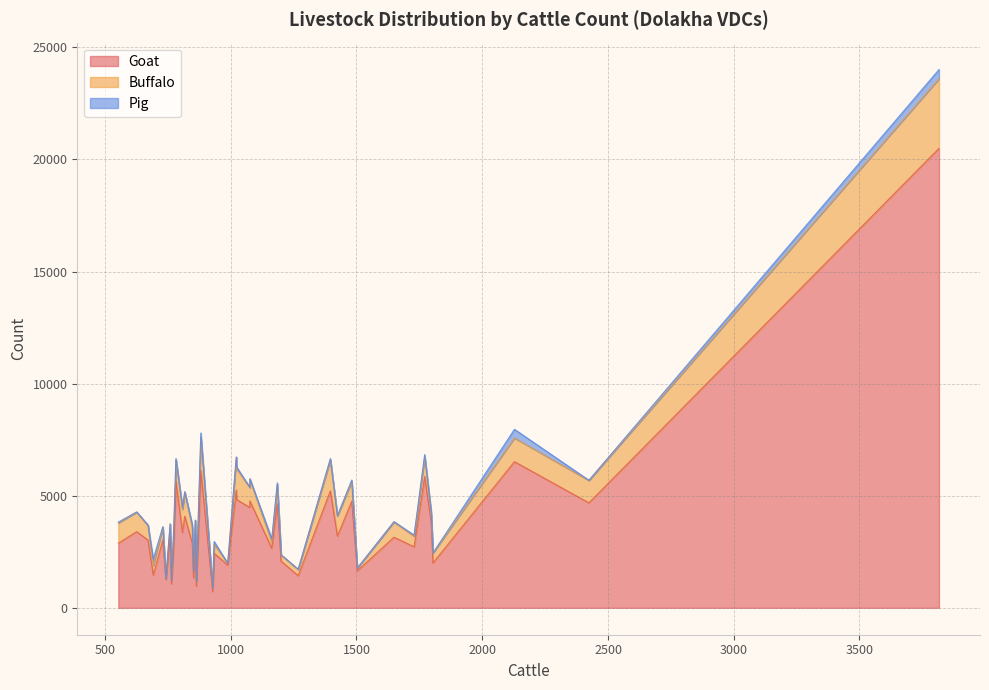

True or false: Goat and Pig cross at least once.

False